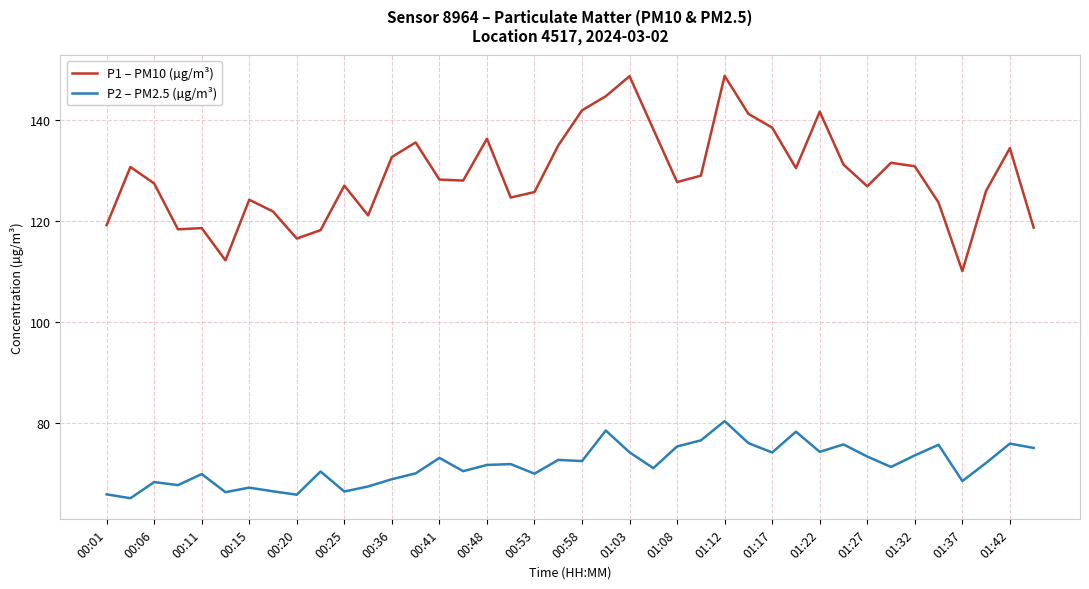

List the series in order of their overall mean, highest first.

P1 – PM10 (µg/m³), P2 – PM2.5 (µg/m³)